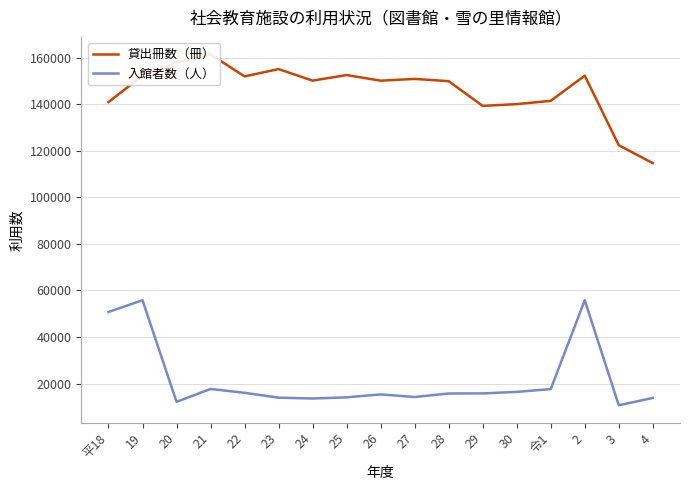

What is the average value of the 入館者数（人） series?

21714